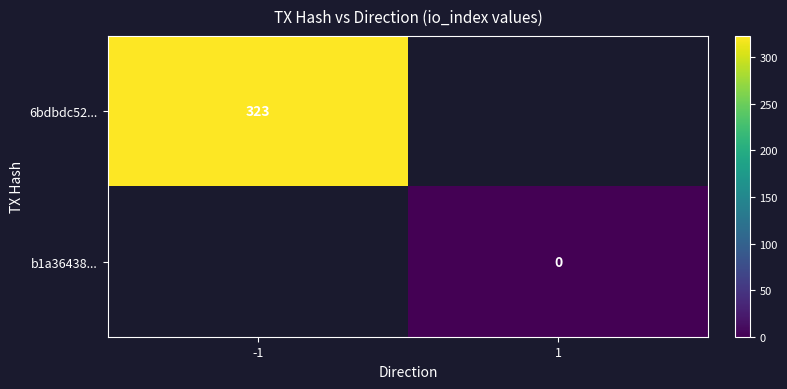

How many categories are shown in the chart?

2